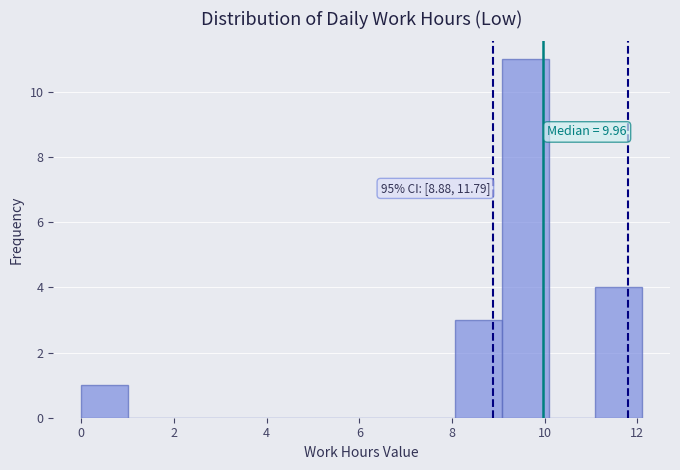

Over which range of the x-axis is the bar tallest?

9.0 to 10.0